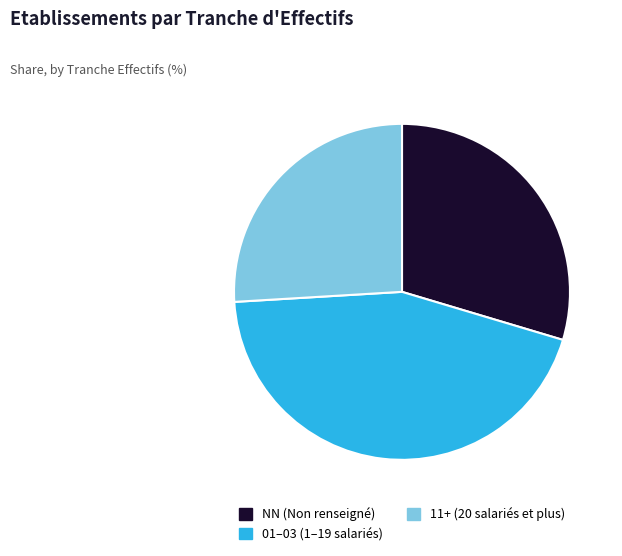

Count the number of slices in the pie.

3